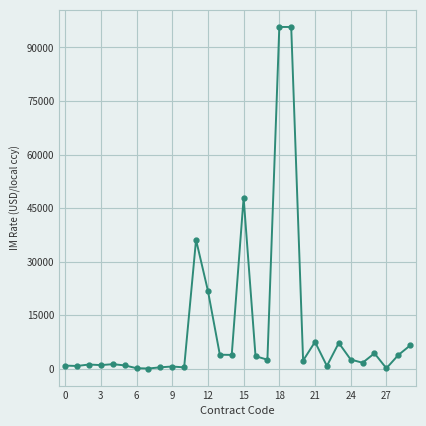

True or false: there are more than 2 points higher than both neighbors.

True